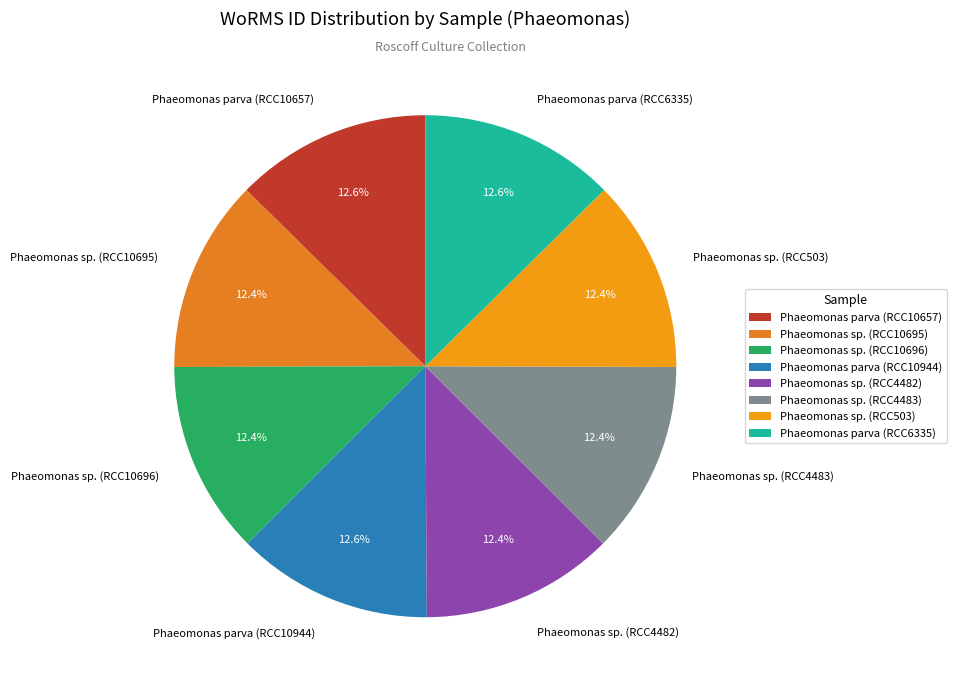

How many slices are in this pie chart?

8